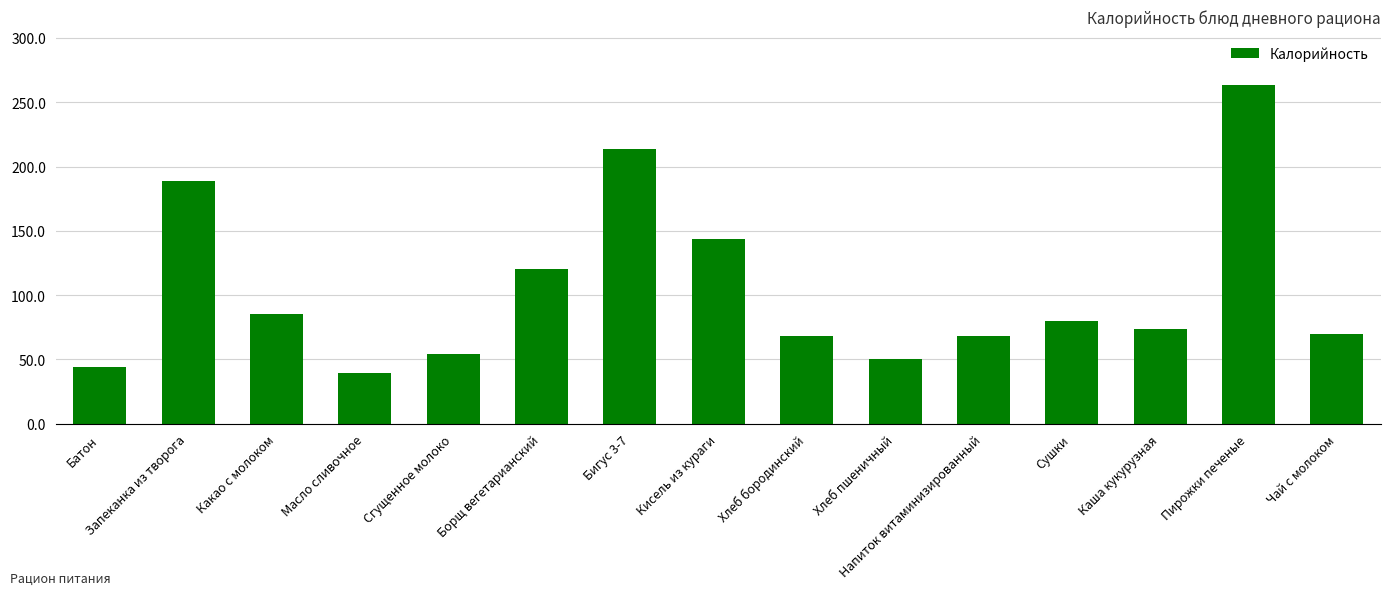

What position from the left is Батон?

1